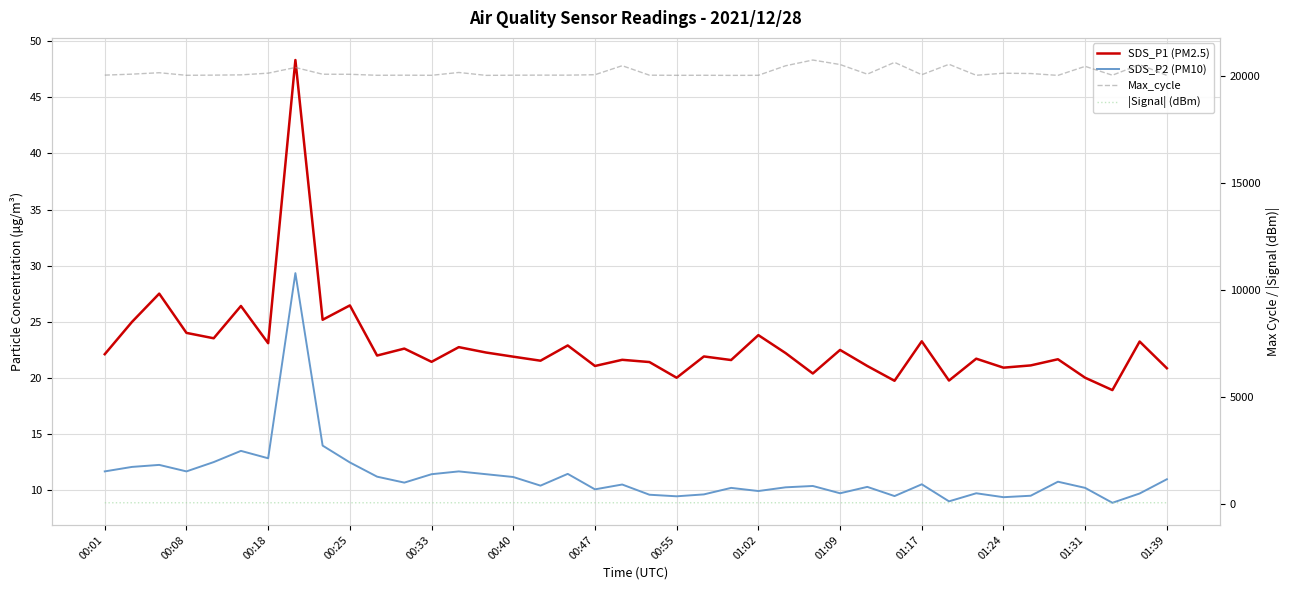

True or false: |Signal| (dBm) has more than 2 points higher than both neighbors.

True